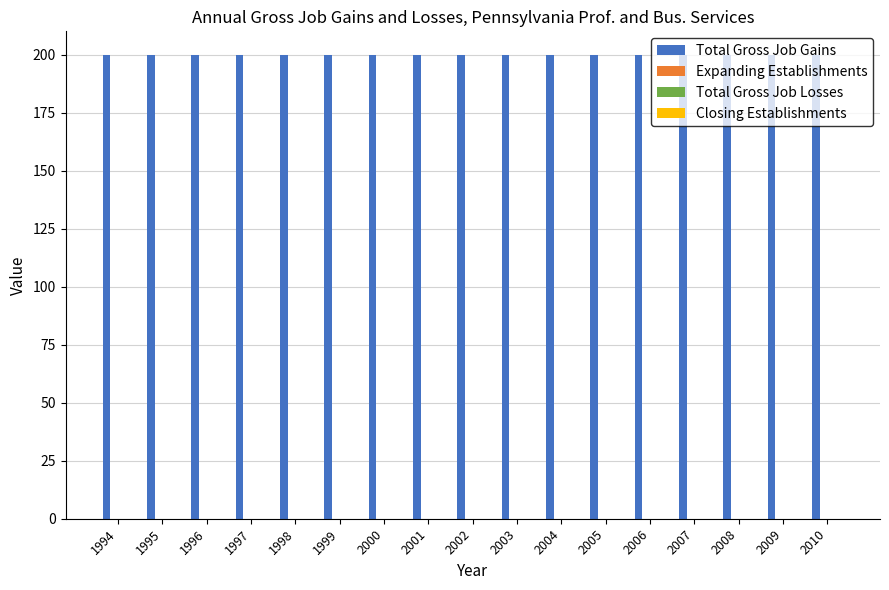

Which series has the largest range (max minus min)?

Total Gross Job Gains